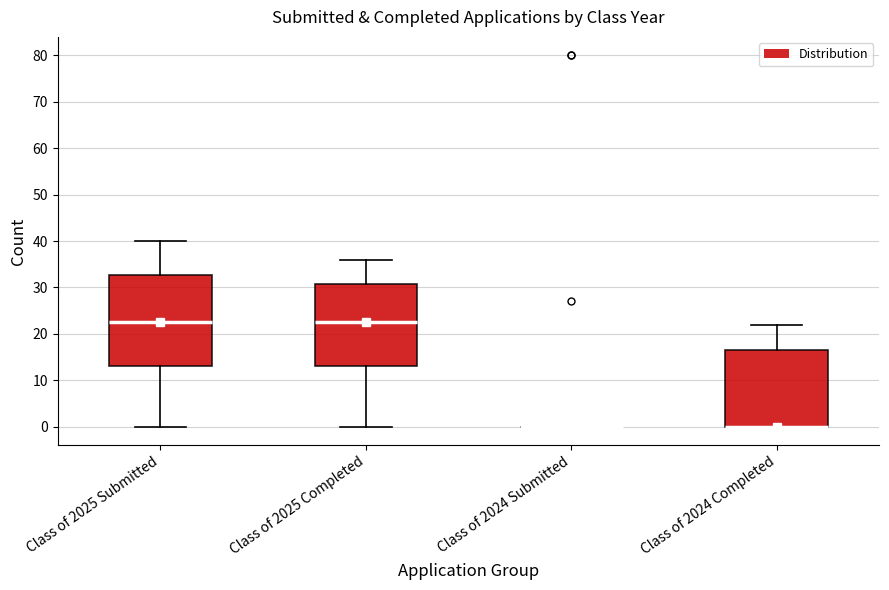

Where does the upper whisker of the box for Class of 2025 Completed end on the y-axis? The values are not printed on the chart, so give them approximately, as read against the axis.

36